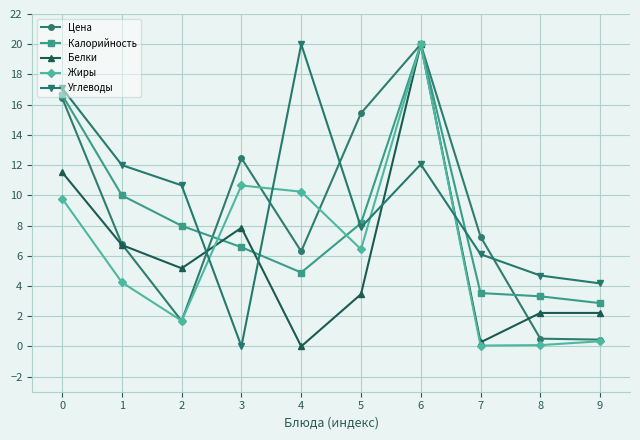

How many interior local valleys does the Углеводы series have?

2